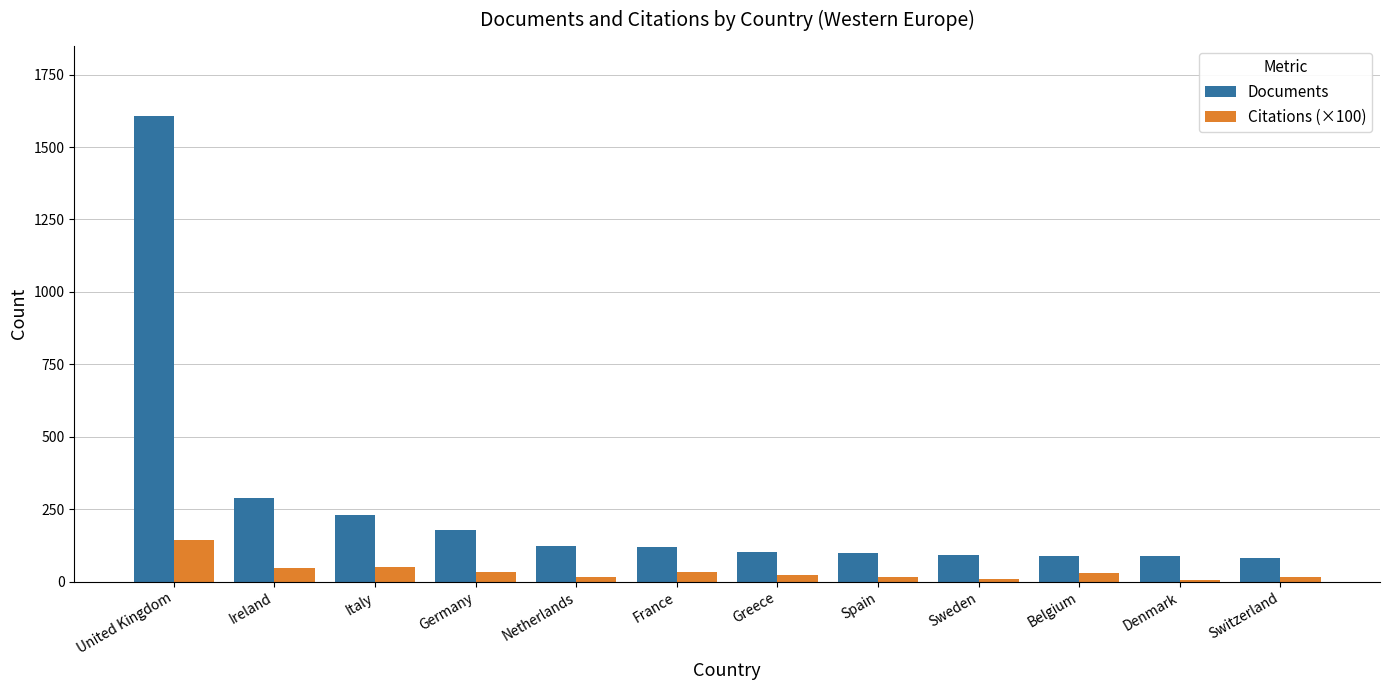

True or false: Documents has a value of 88.0 at Belgium.

True